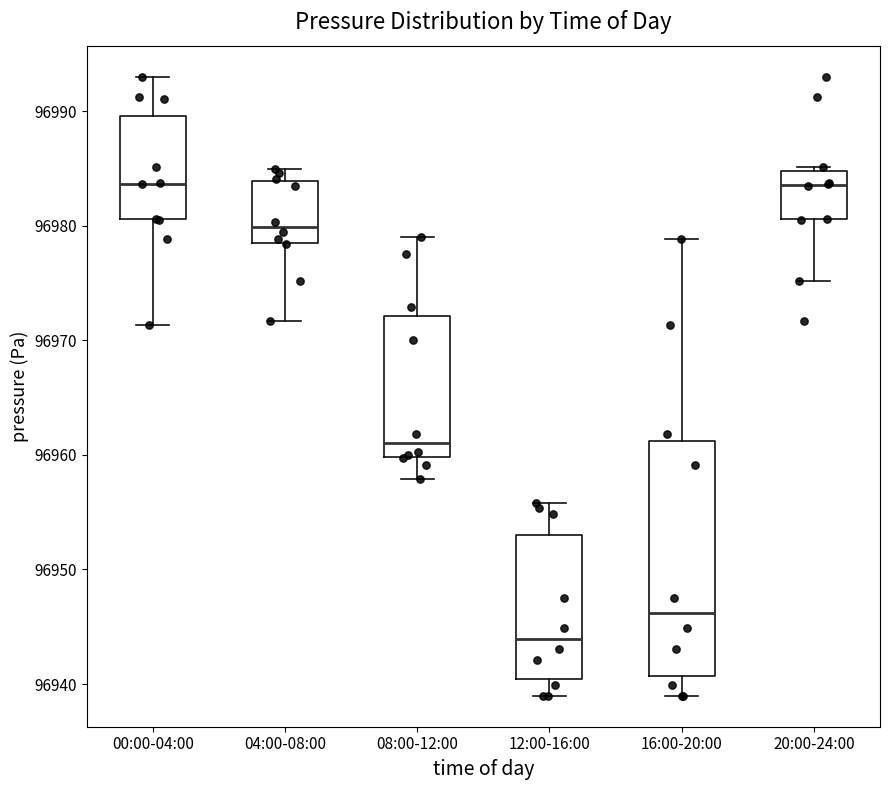

Where is the upper edge of the box for 12:00-16:00 on the y-axis? The values are not printed on the chart, so give them approximately, as read against the axis.

96953